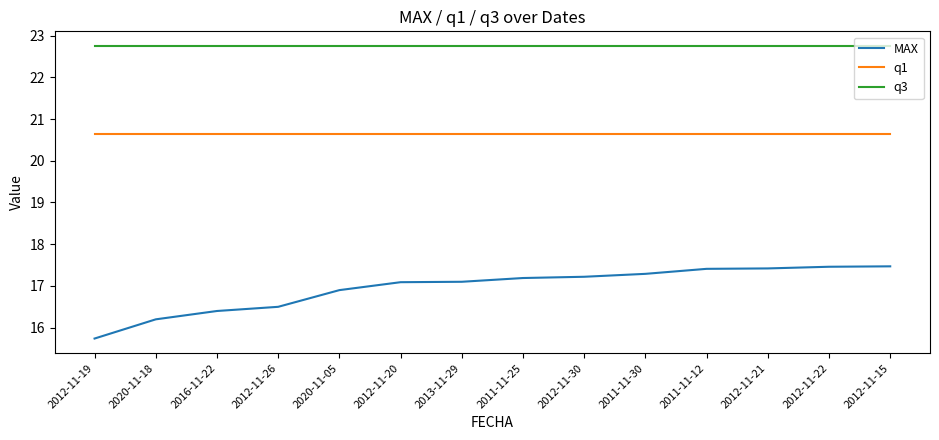

The value of q1 at 2011-11-30 is 13.4. True or false?

False